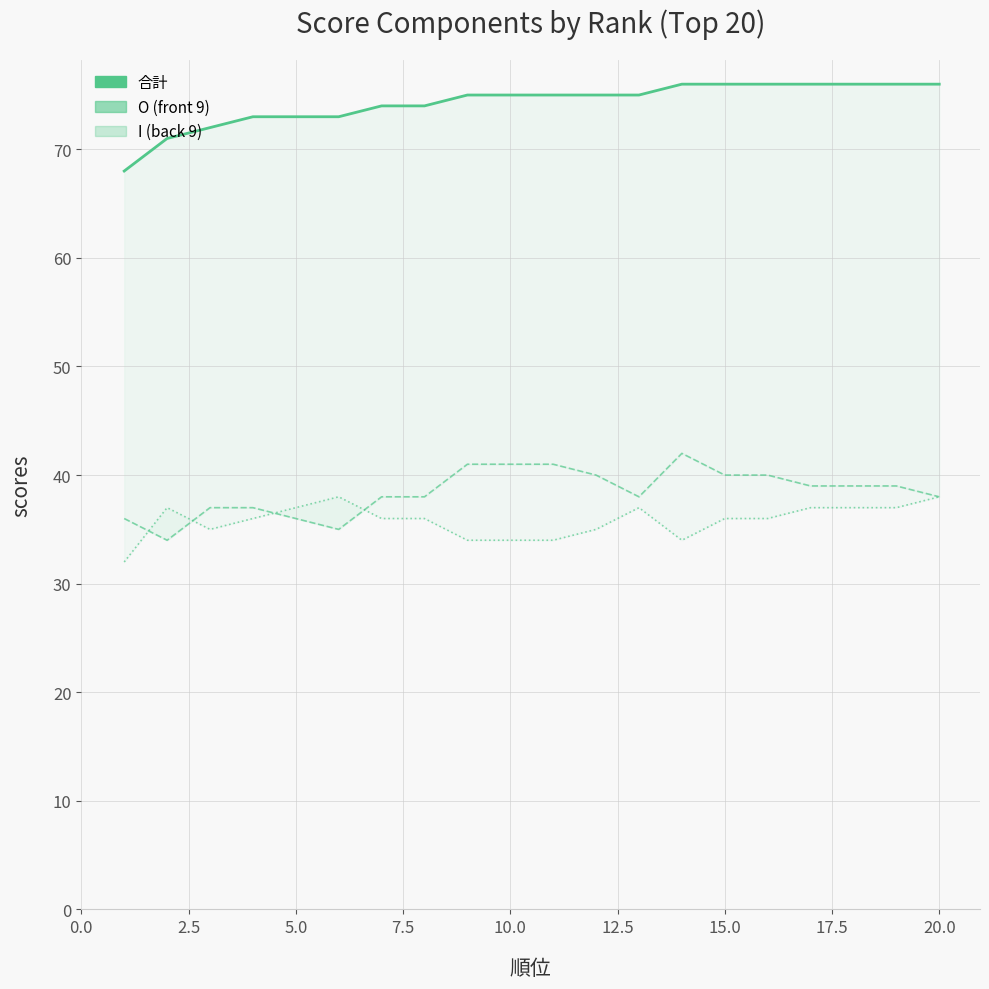

Count the 合計_line values in the range 73 to 76.

17